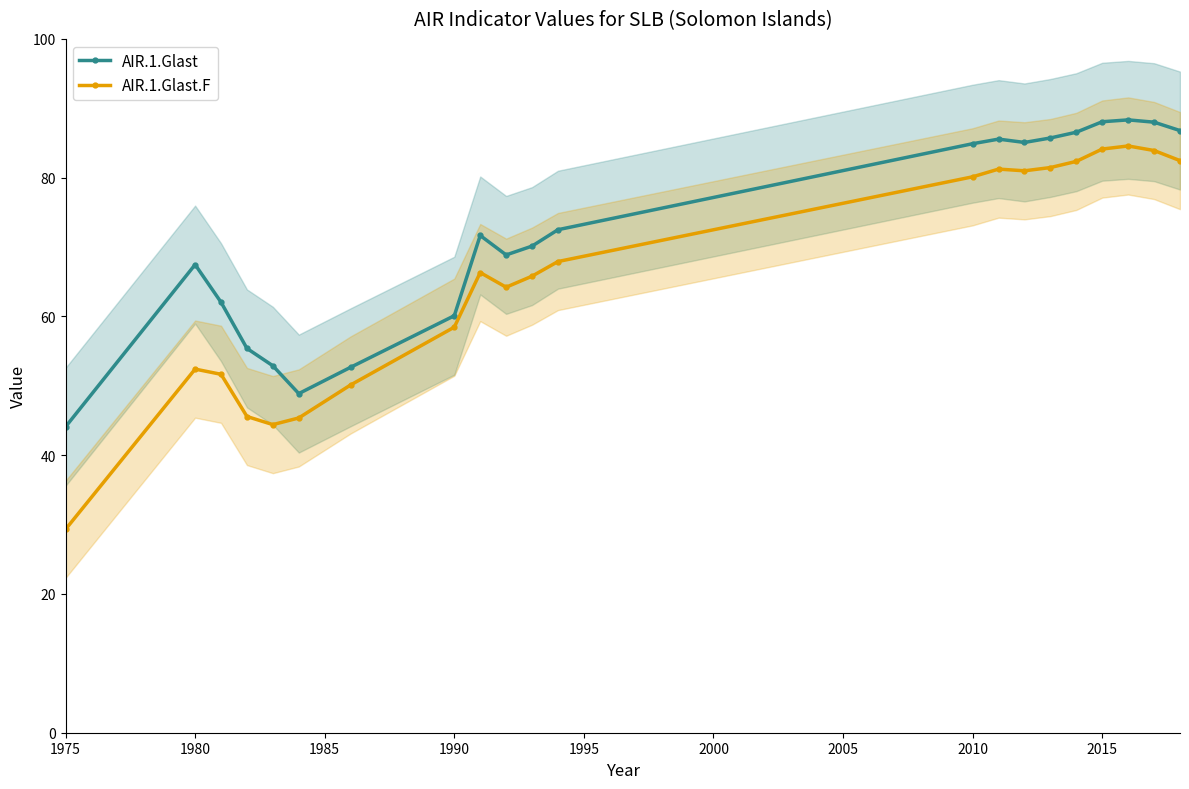

What is the value of the AIR.1.Glast point at the 17th from the left?

86.5